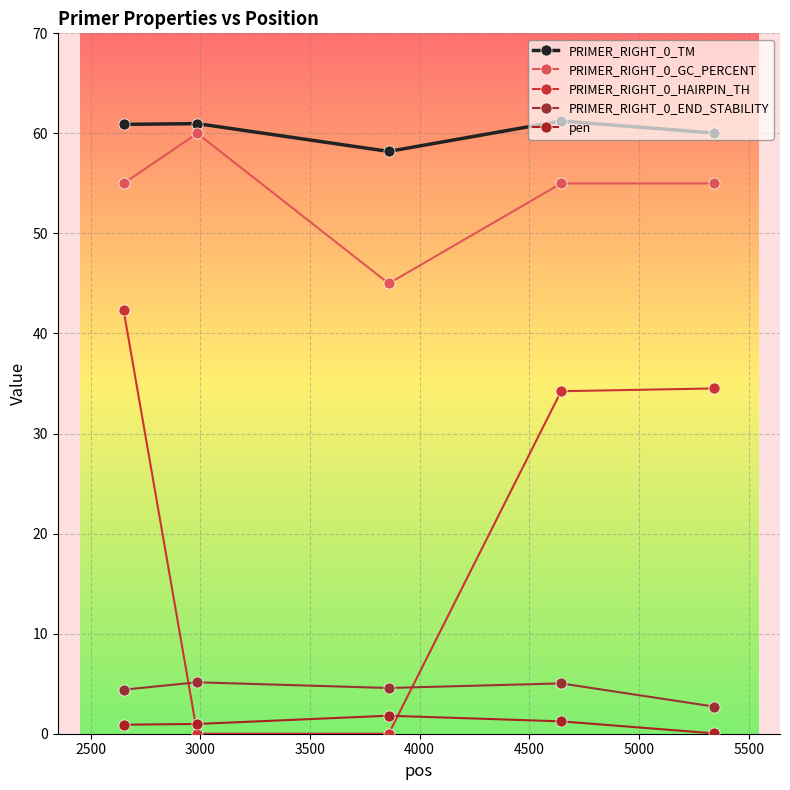

True or false: PRIMER_RIGHT_0_GC_PERCENT and PRIMER_RIGHT_0_TM intersect in this chart.

False